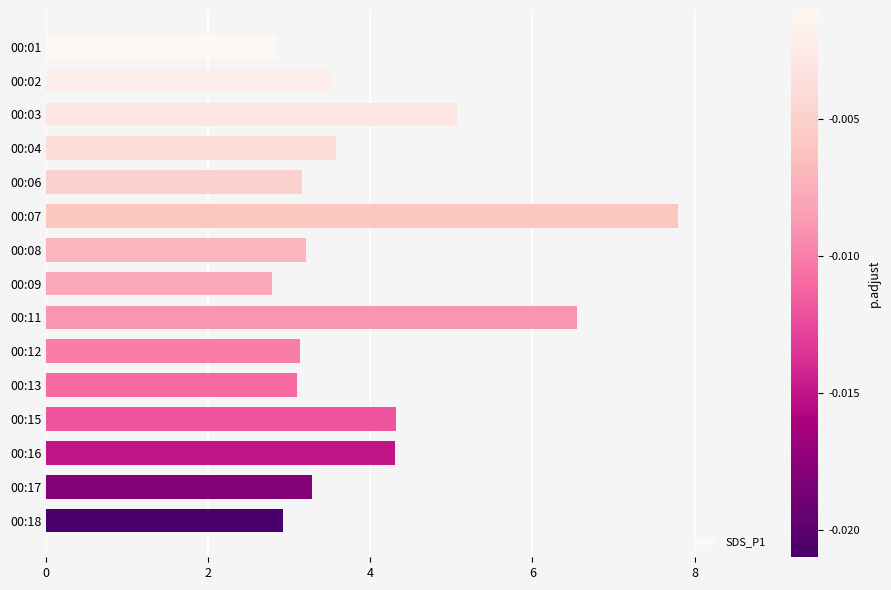

Which category has the highest value across all series?

00:07